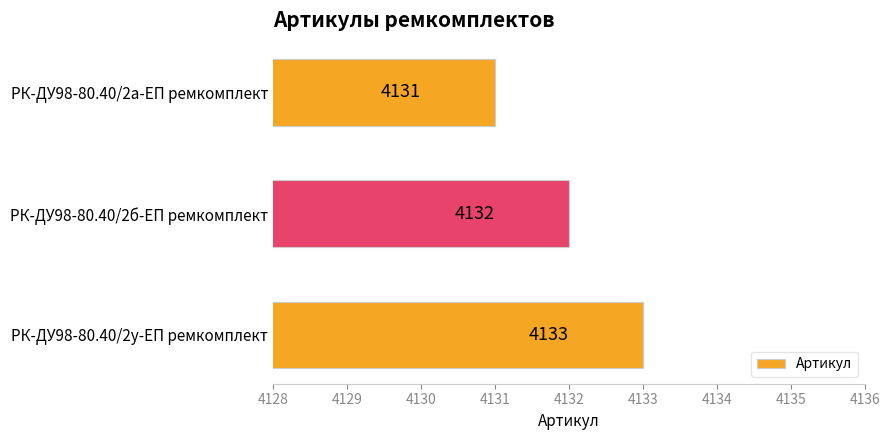

Which label corresponds to the largest value in the chart?

РК-ДУ98-80.40/2у-ЕП ремкомплект